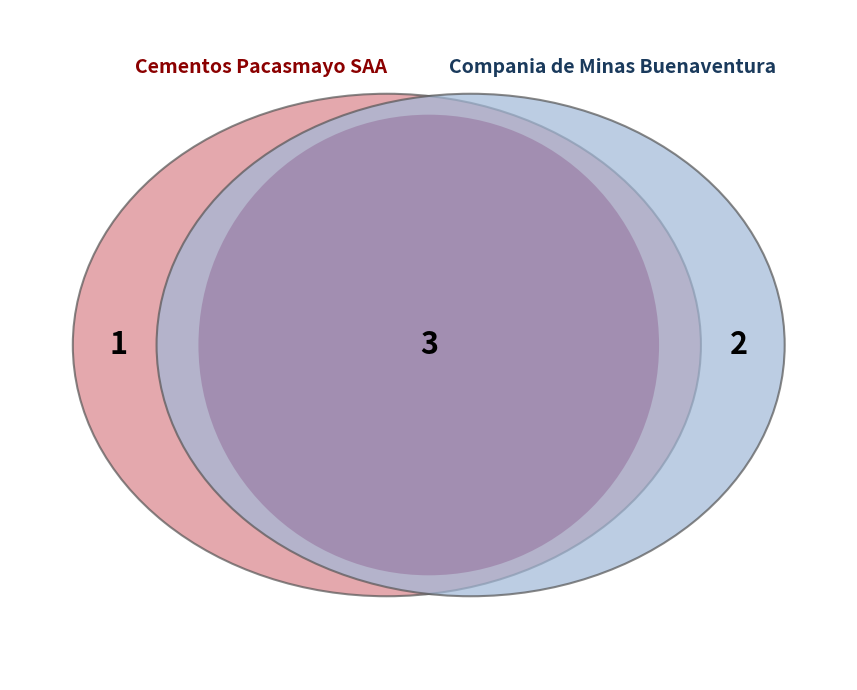

Which slice is the smallest?

Cementos Pacasmayo SAA